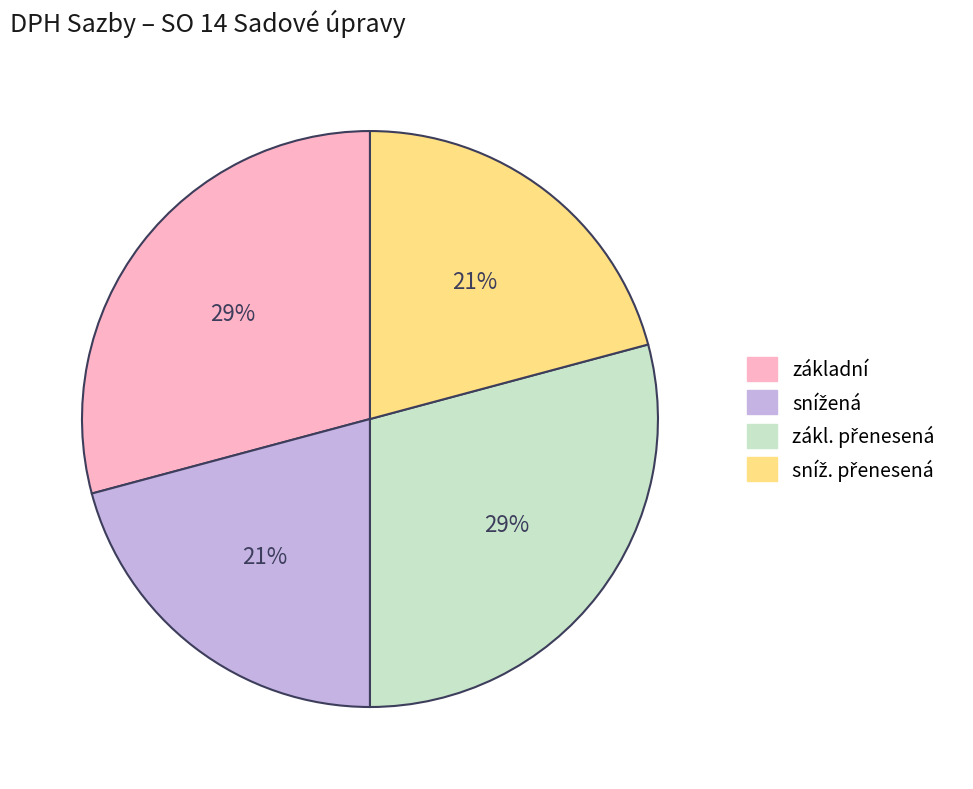

To the nearest percent, what is the difference between the largest and smallest slice percentages?

8%